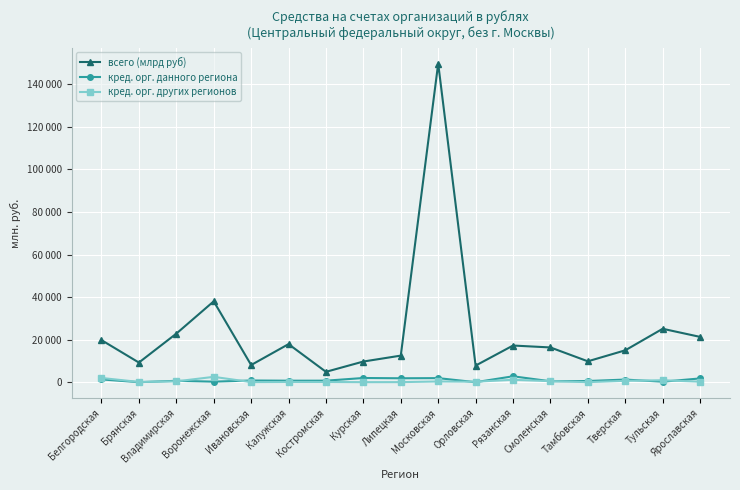

What is the difference between the second highest and minimum values in the кред. орг. данного региона series?

1966